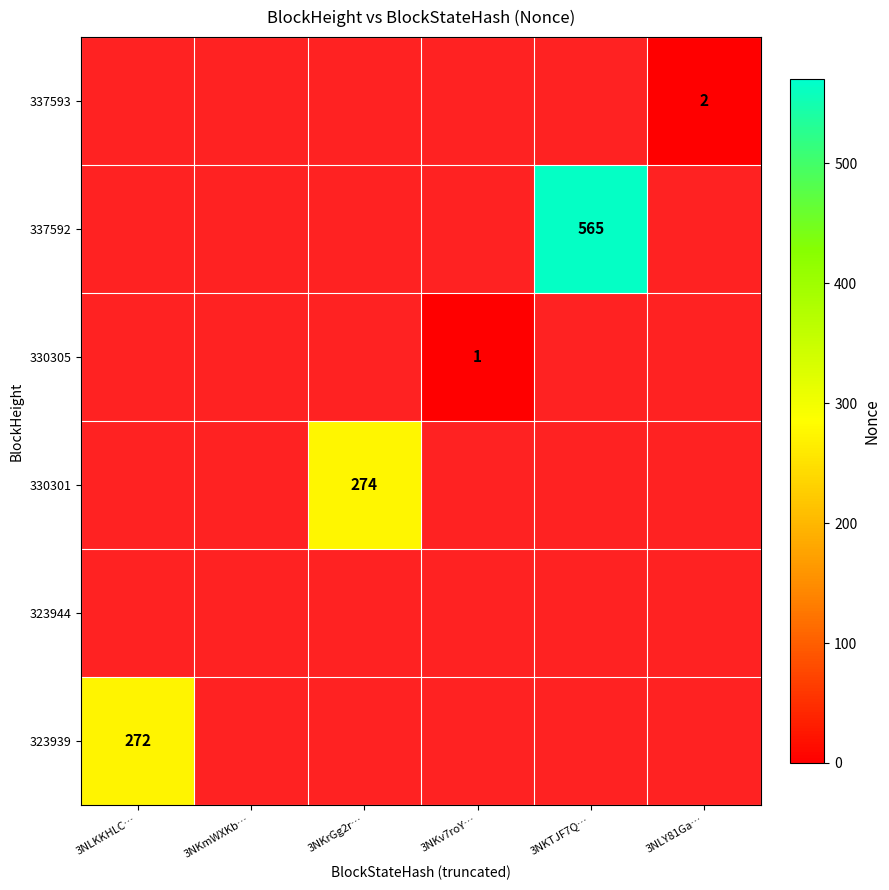

The 330305 series shows 0 at 3NKrGg2r…. True or false?

False